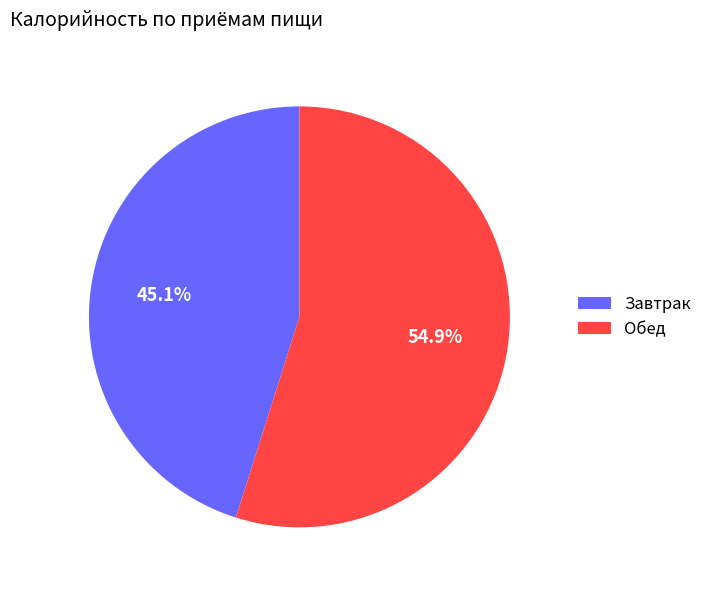

Which slice is the smallest?

Завтрак